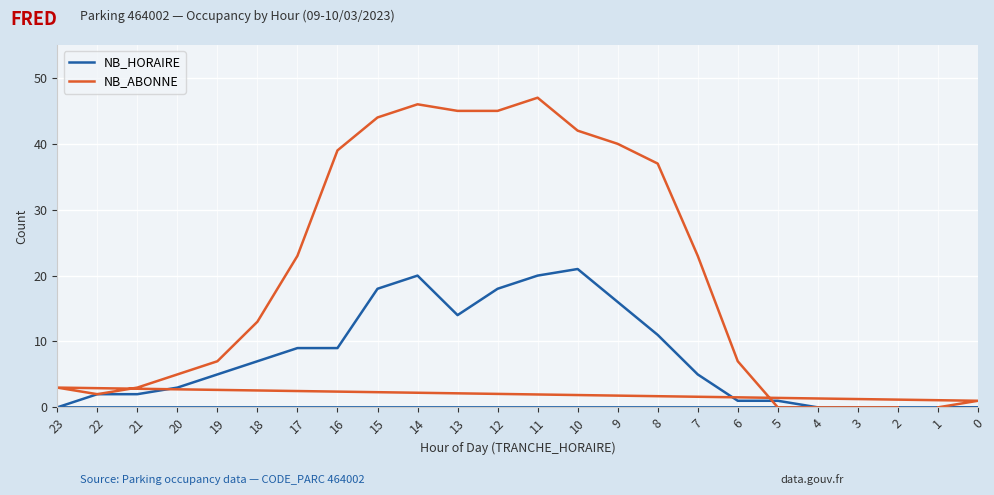

Count the number of data series in this chart.

2